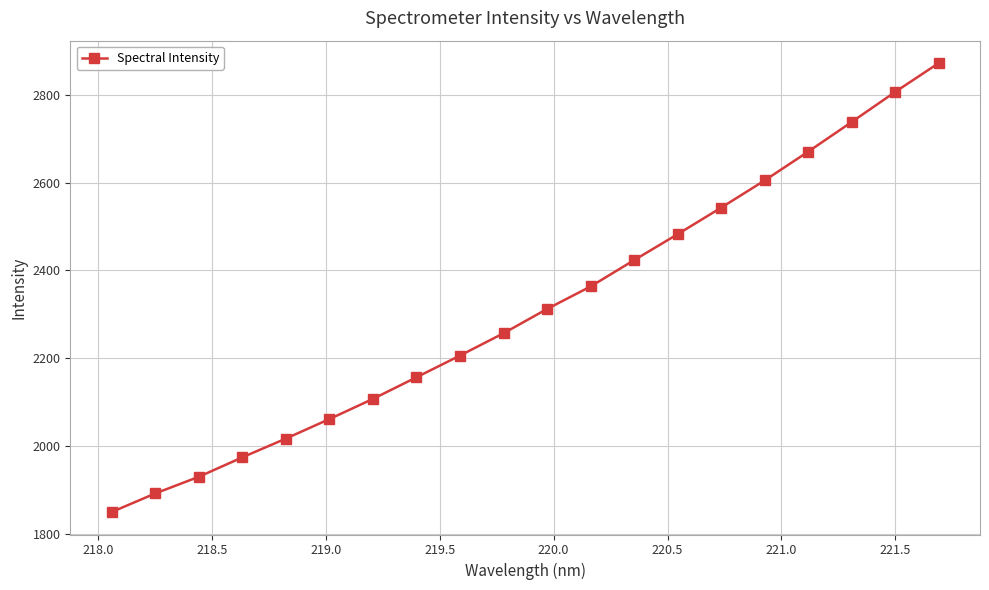

True or false: the data has more than 0 interior local peaks.

False